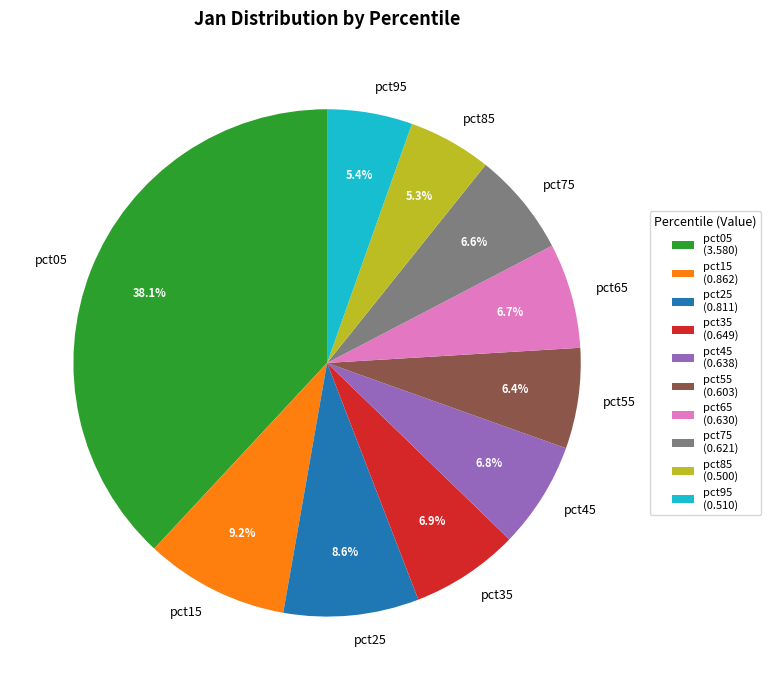

To the nearest percent, what is the difference between the largest and smallest slice percentages?

33%